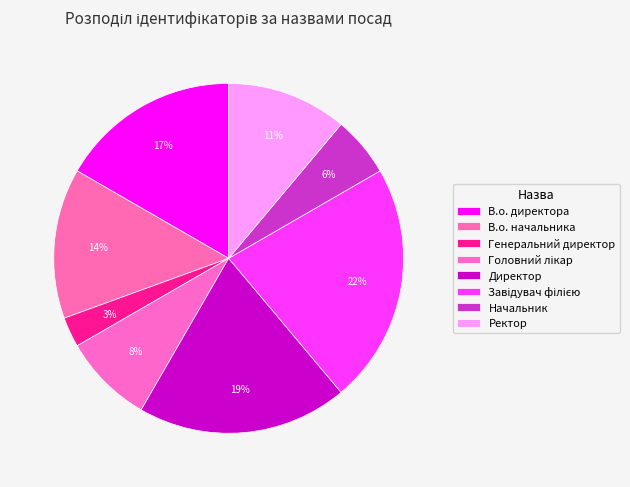

Is Генеральний директор the majority of the pie?

No